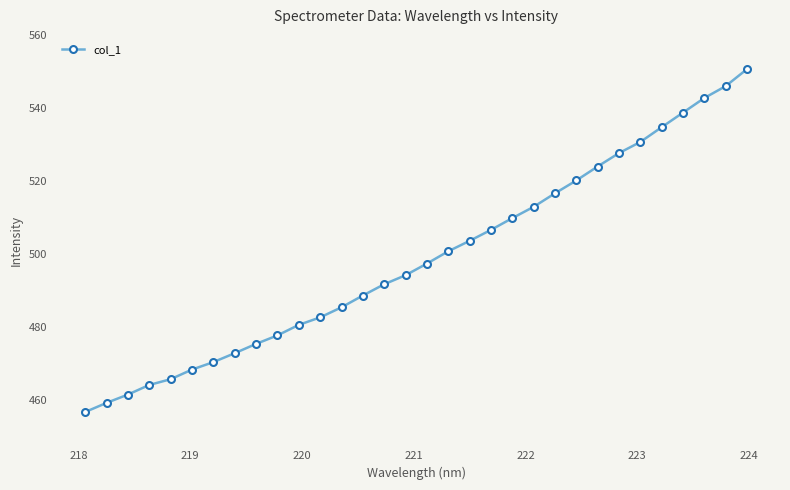

What is the smallest value displayed?

456.8